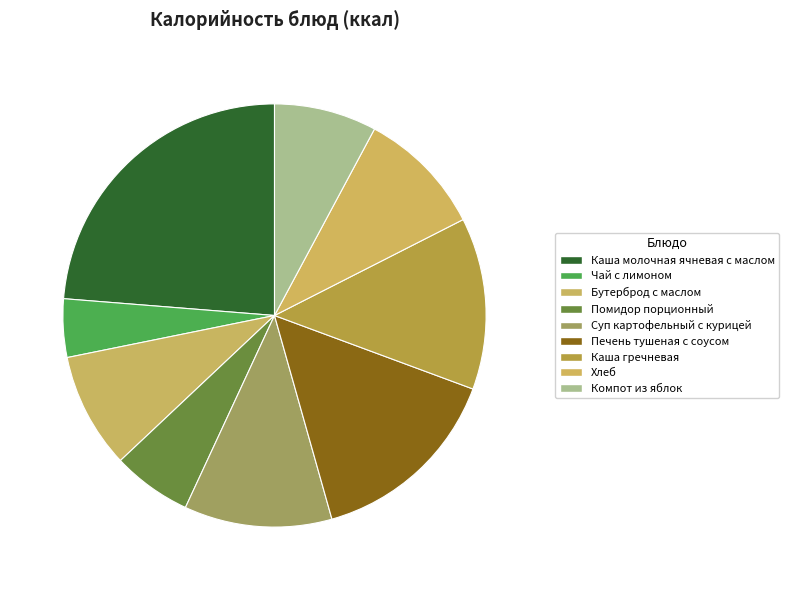

Which category has the biggest portion of the pie?

Каша молочная ячневая с маслом